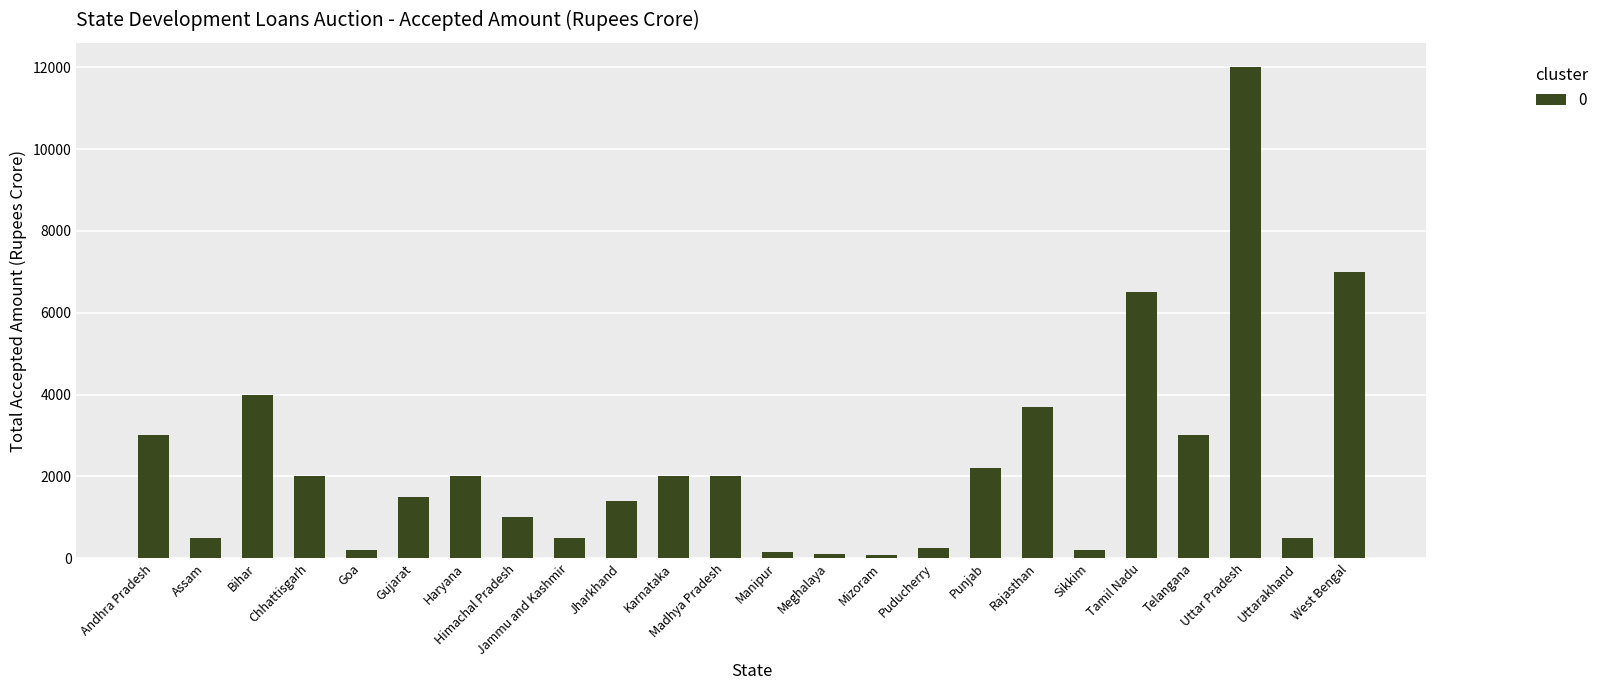

True or false: the data shows 7127 at Uttar Pradesh.

False